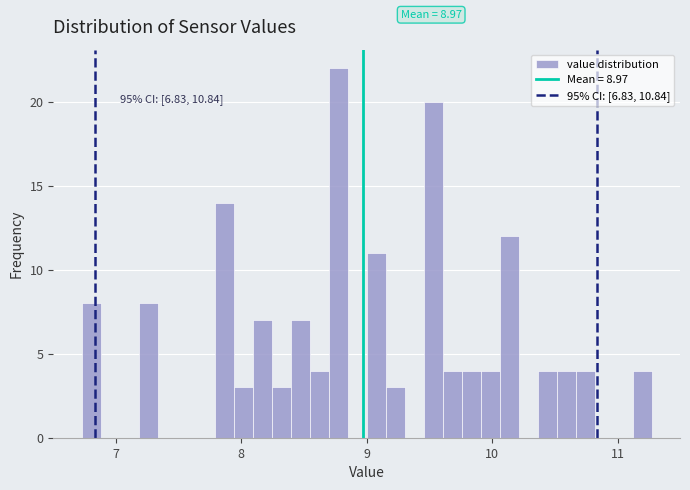

Around what value on the x-axis is the tallest bar? Give the approximate position of its centre, as read against the axis.

8.8